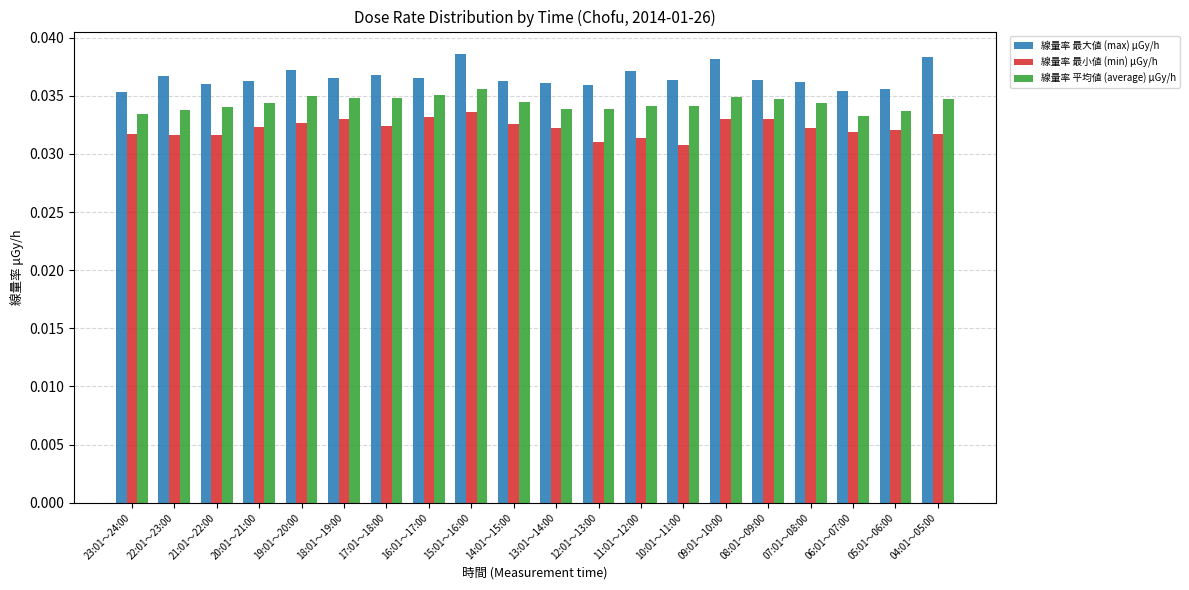

Is the value of 線量率 平均値 (average) μGy/h at 16:01～17:00 greater than the value of 線量率 最小値 (min) μGy/h at 14:01～15:00?

Yes